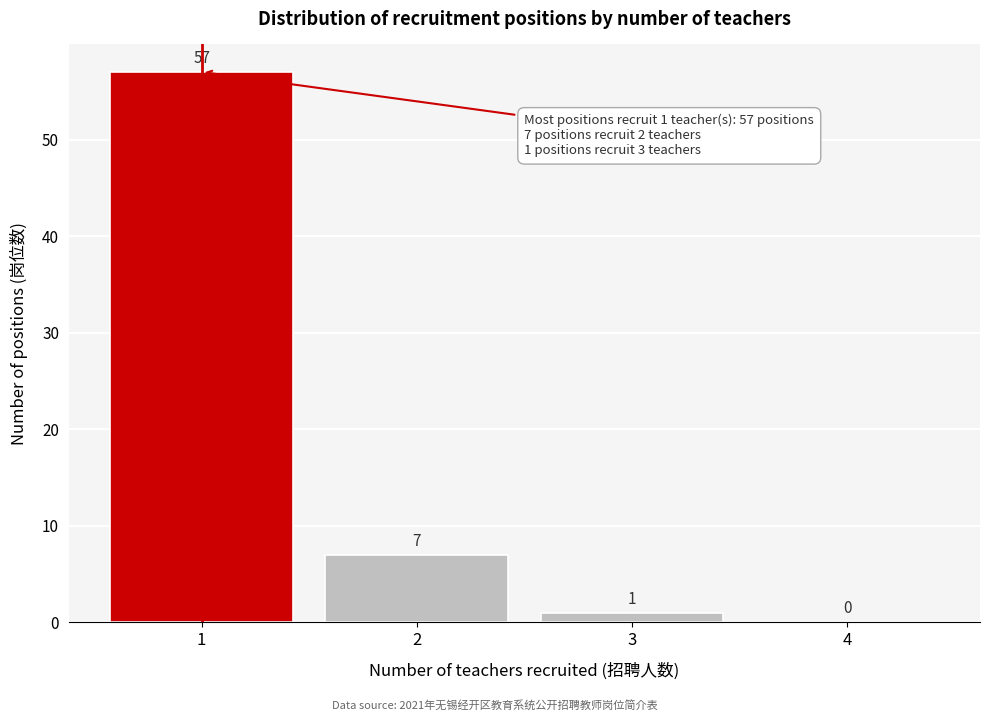

Reading left to right, transcribe this chart: for each bar, give the range it covers on the x-axis and its height.

0.5 to 1.5: 57
1.5 to 2.5: 7
2.5 to 3.5: 1
3.5 to 4.5: 0